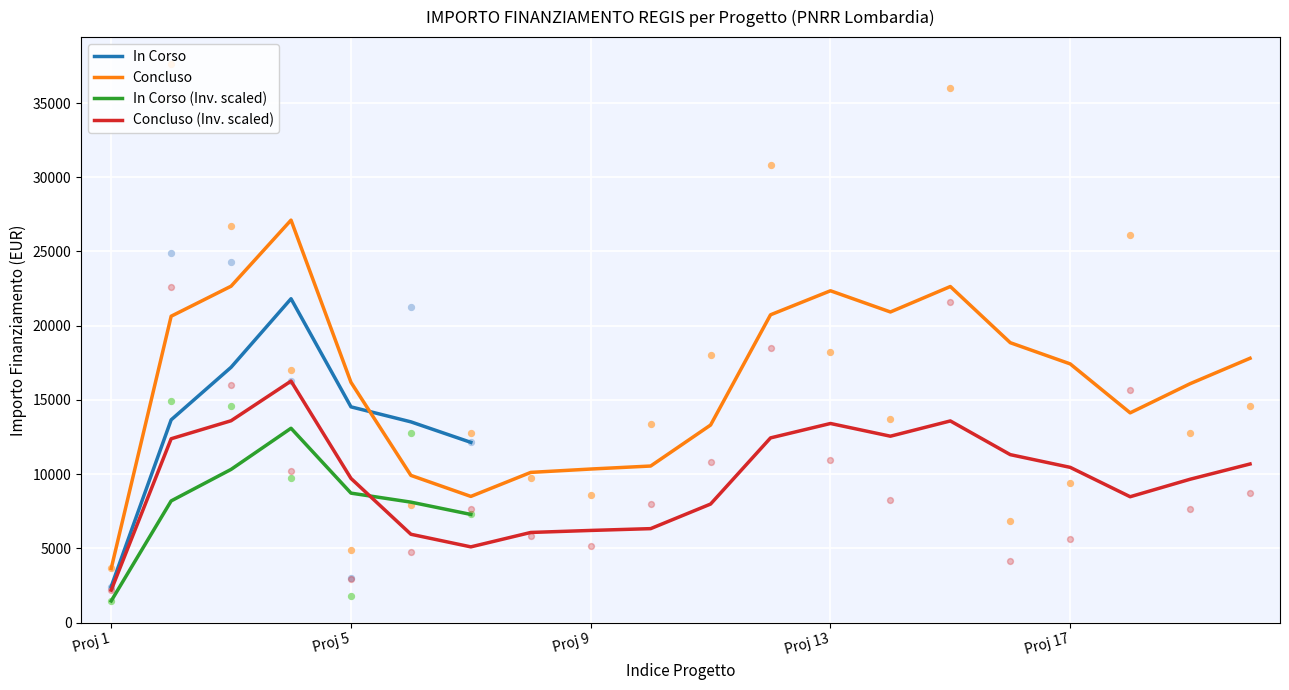

True or false: In Corso and In Corso (Inv. scaled) cross at least once.

False